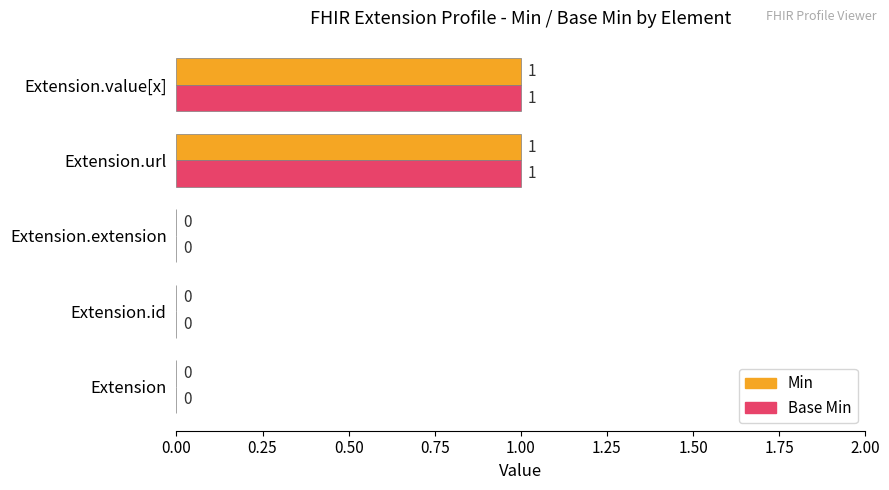

Is the value of Min at Extension.extension greater than the value of Base Min at Extension.value[x]?

No